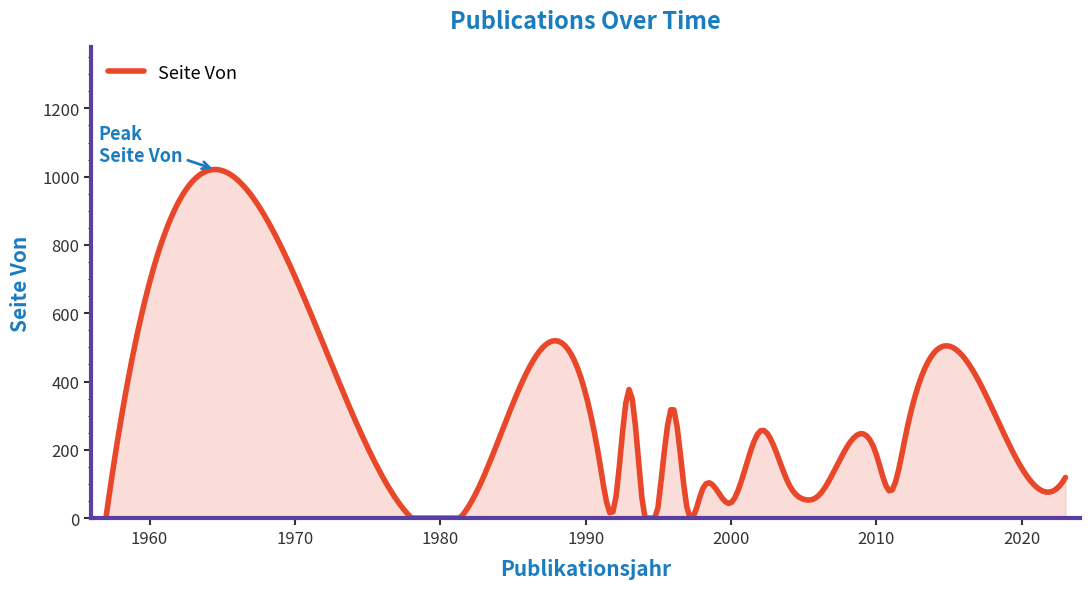

What is the difference between the maximum and minimum values?

1021.1